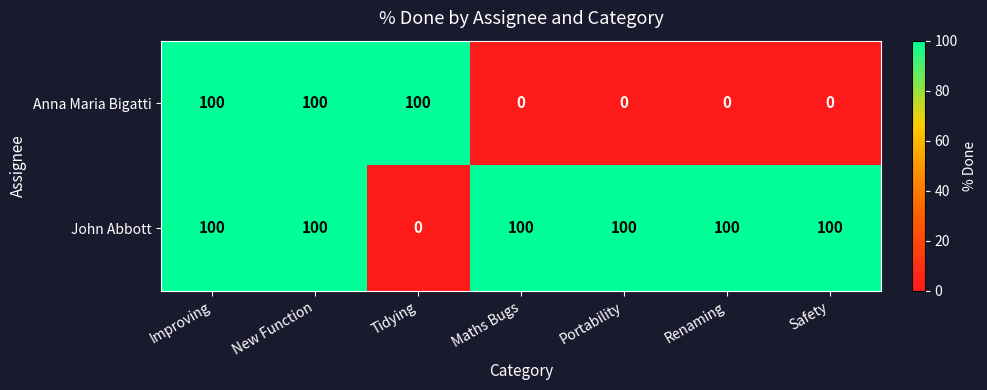

Is it true that Anna Maria Bigatti equals 62 at Improving?

False